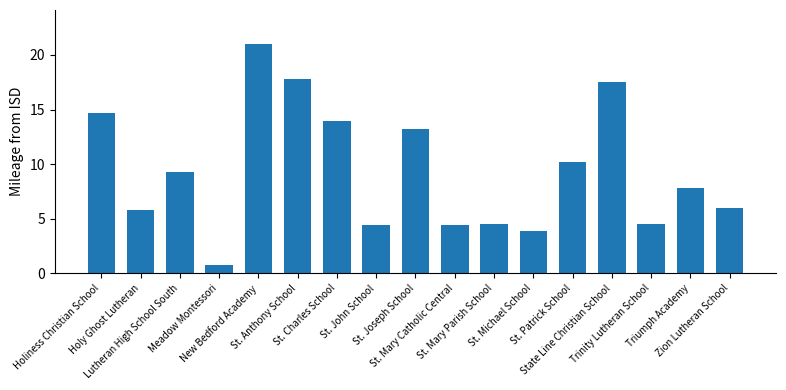

What is the label of the 16th bar from the left?

Triumph Academy